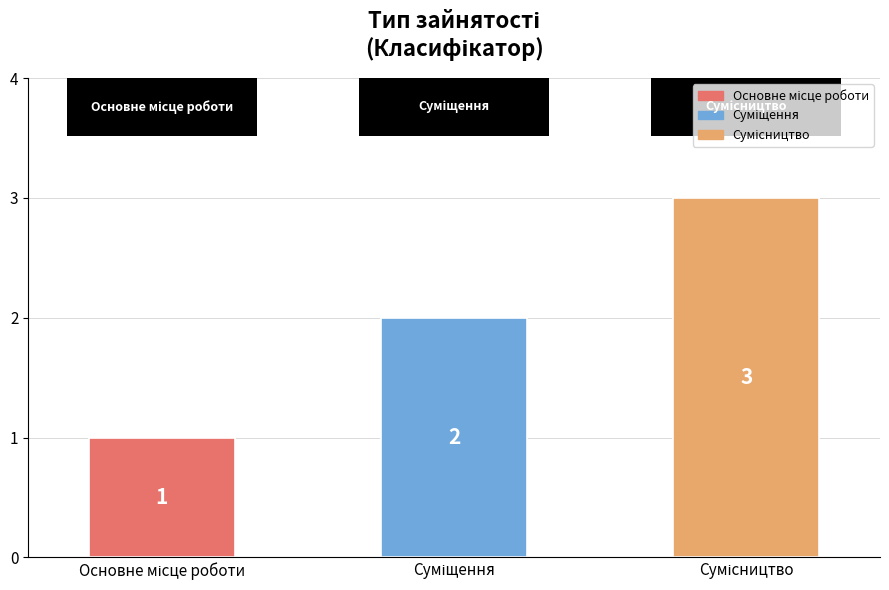

What is the greatest value displayed?

3